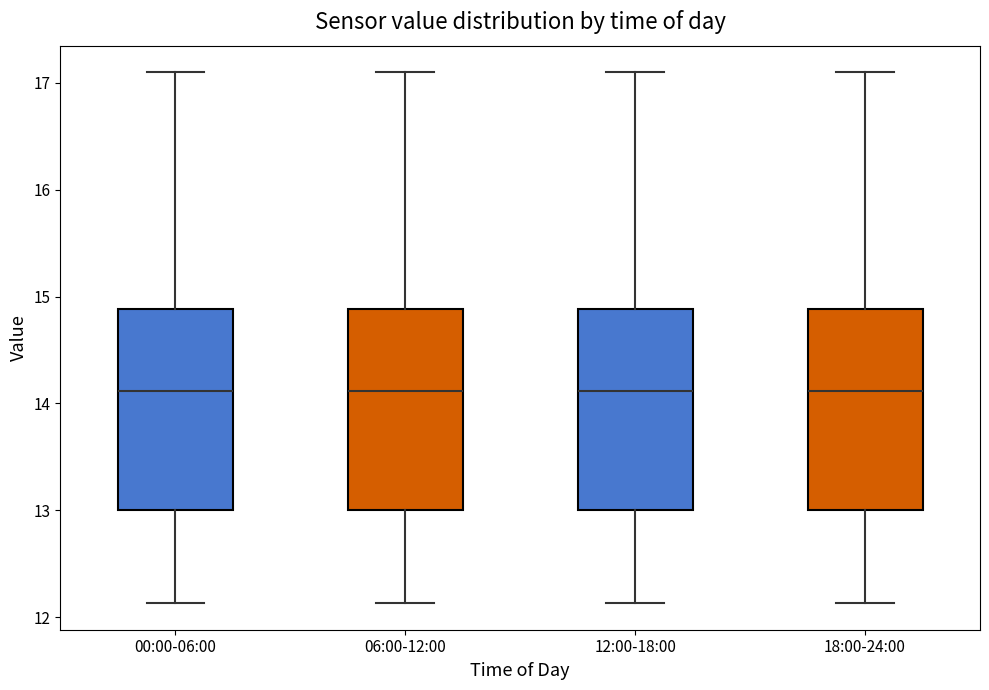

Where is the upper edge of the box for 18:00-24:00 on the y-axis? The values are not printed on the chart, so give them approximately, as read against the axis.

14.9